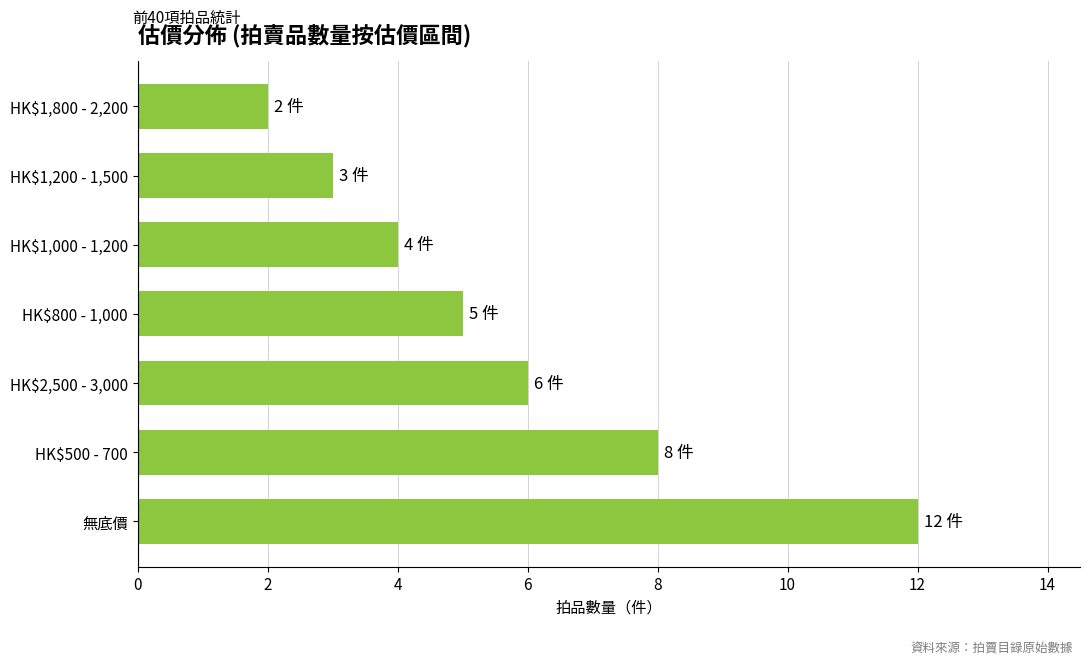

Reading bottom to top, transcribe all the data shown in this chart.

12	8	6	5	4	3	2